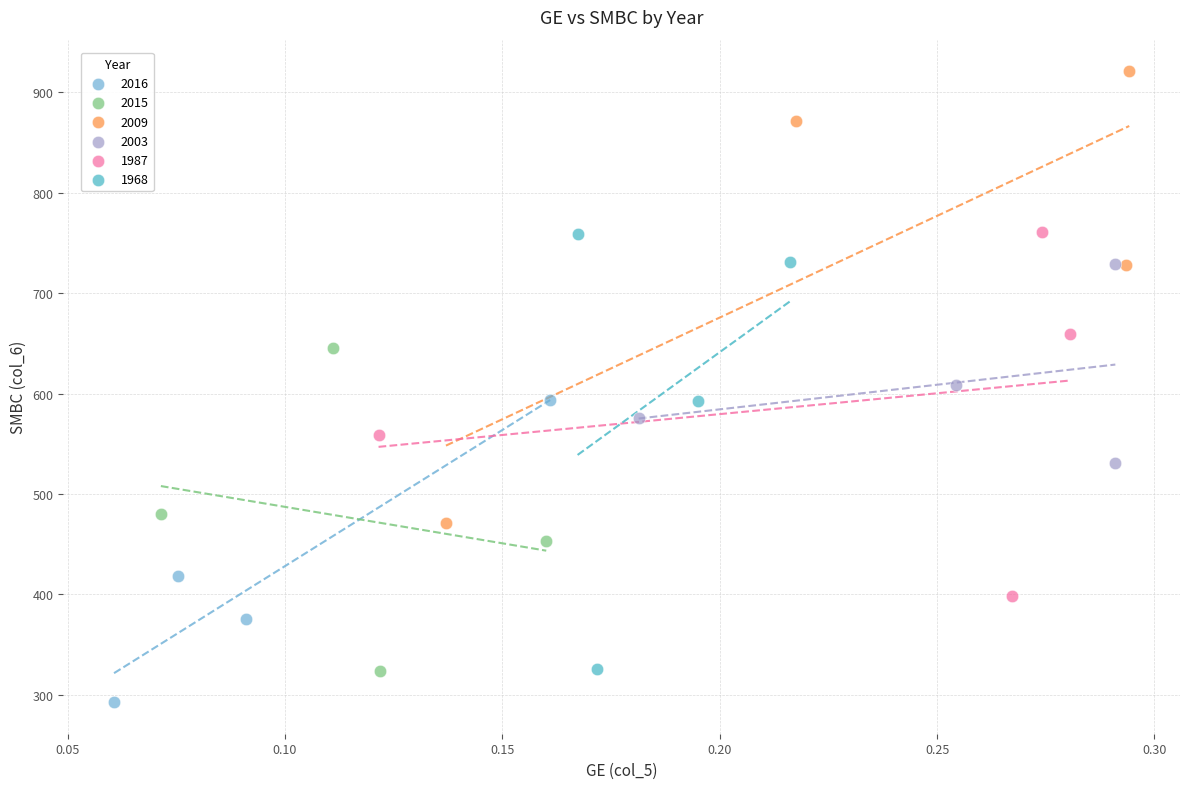

Which series reaches the minimum Y coordinate?

2016